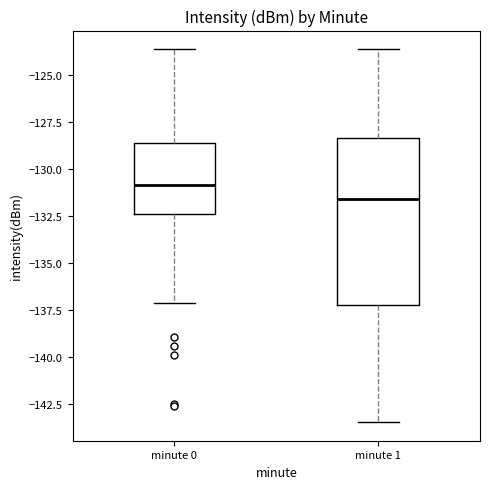

Reading left to right, transcribe this box plot: for each box, give where its median line is, the range the box spans, and where its two whiskers end, as read against the y-axis. The values are not printed on the chart, so give them approximately, as read against the axis.

minute 0: median -131.0, box -132.5 to -128.5, whiskers -137.0 to -123.5
minute 1: median -131.5, box -137.0 to -128.5, whiskers -143.5 to -123.5